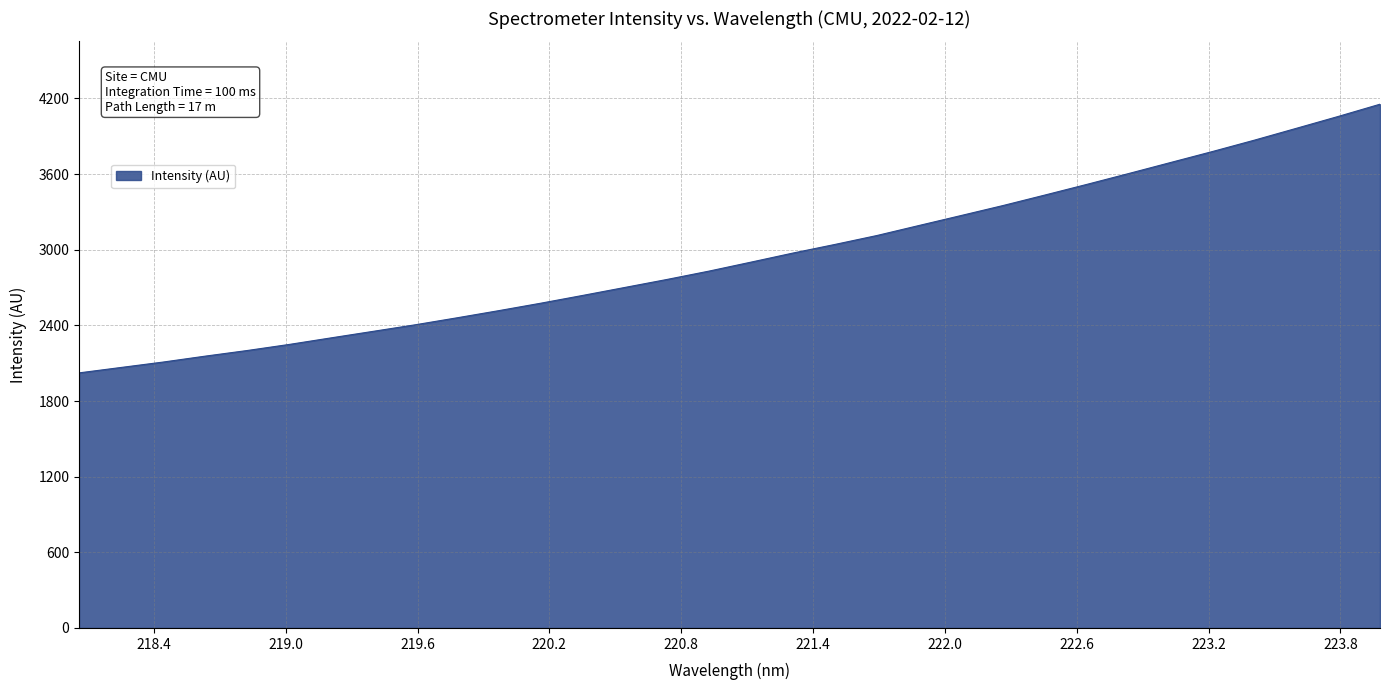

What is the maximum value shown in the chart?

4154.5